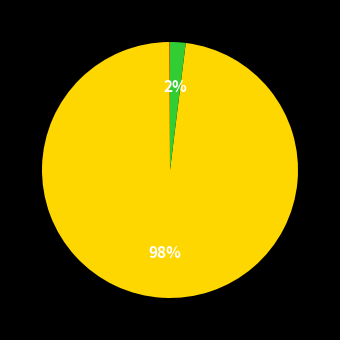

Is there any slice that represents more than half of the pie?

Yes